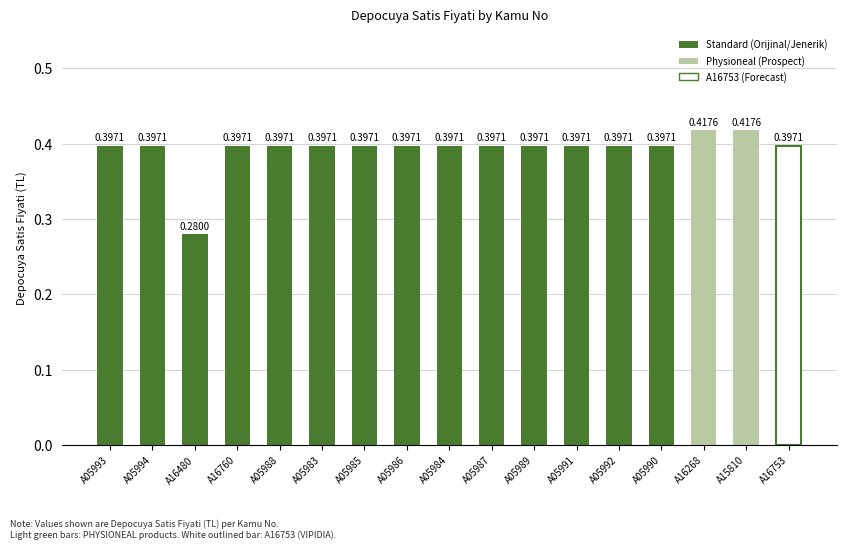

At which label is the value closest to 0?

A16480